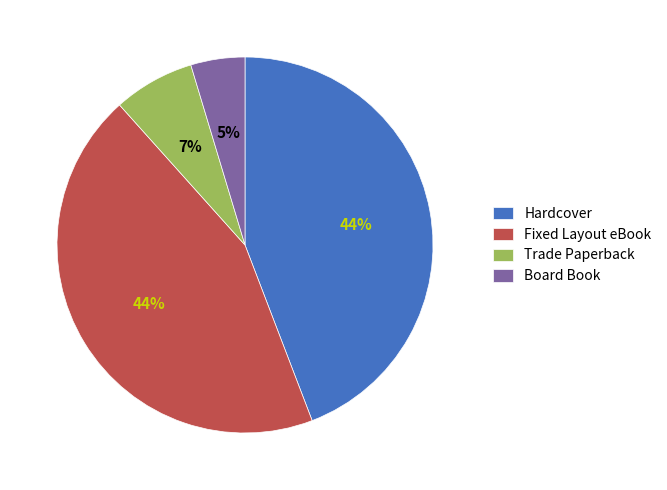

To the nearest percent, what is the average slice percentage?

25%